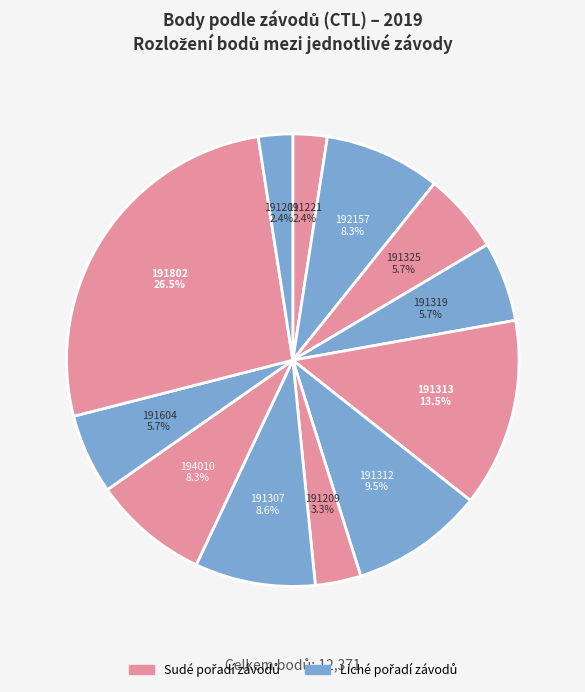

How many segments does this pie chart have?

12